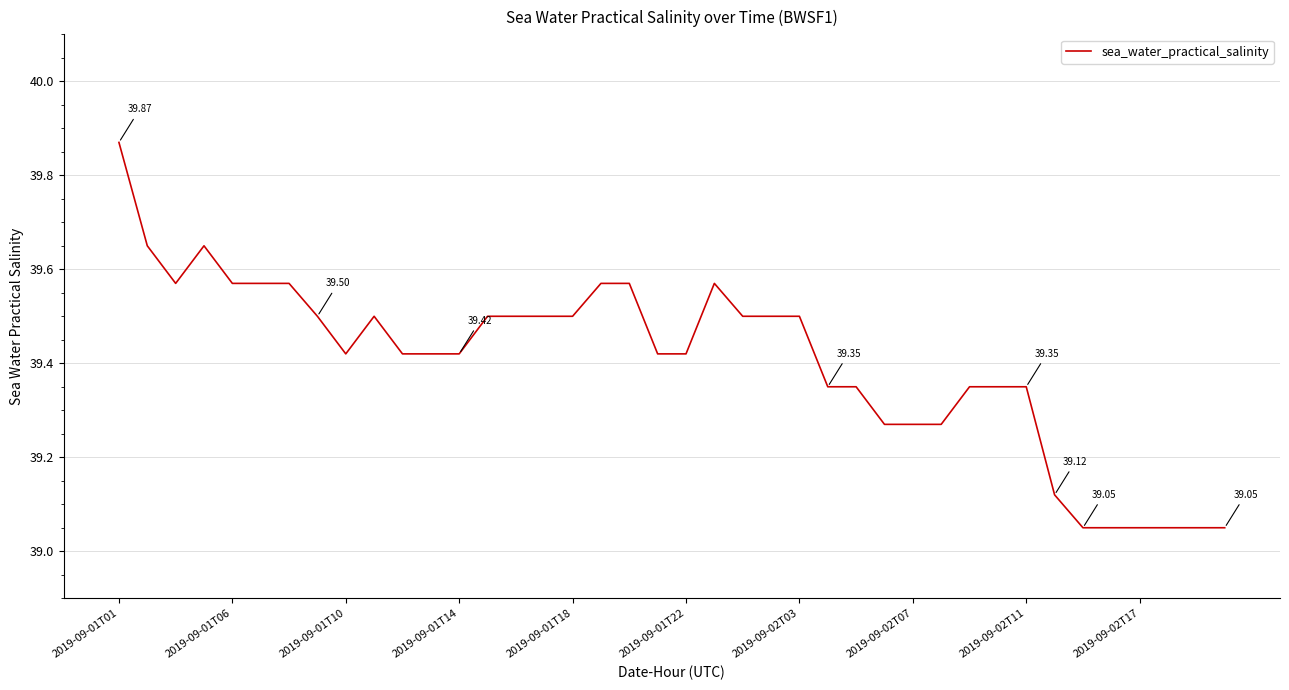

What is the difference between the maximum and minimum values?

0.8